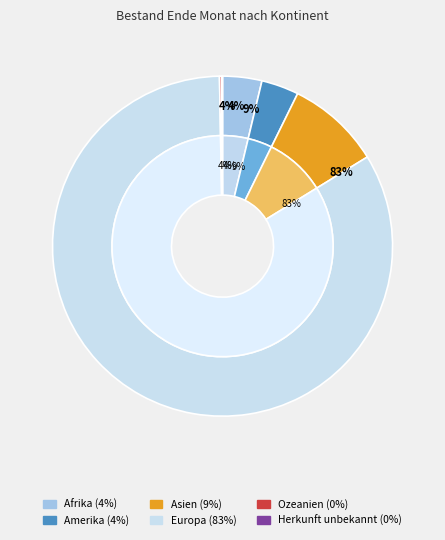

Is Europa the majority of the pie?

Yes